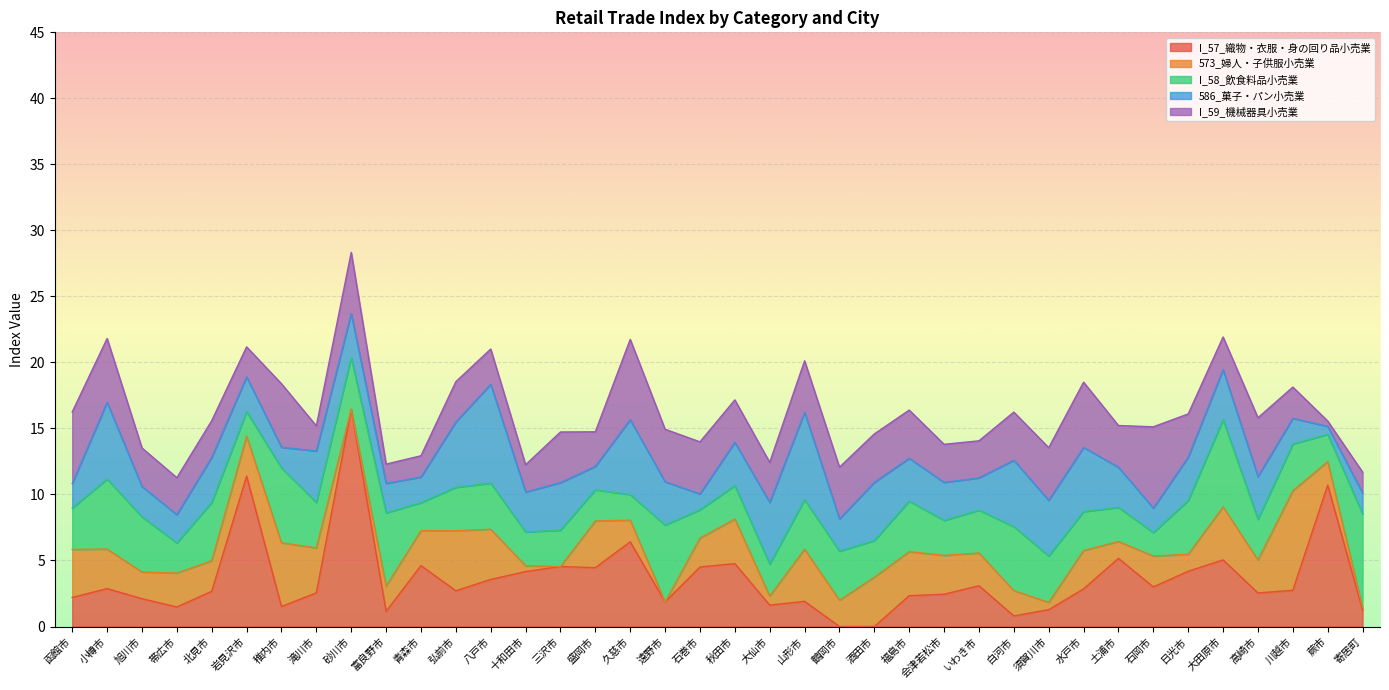

Does the chart display data point markers on the line(s)?

No